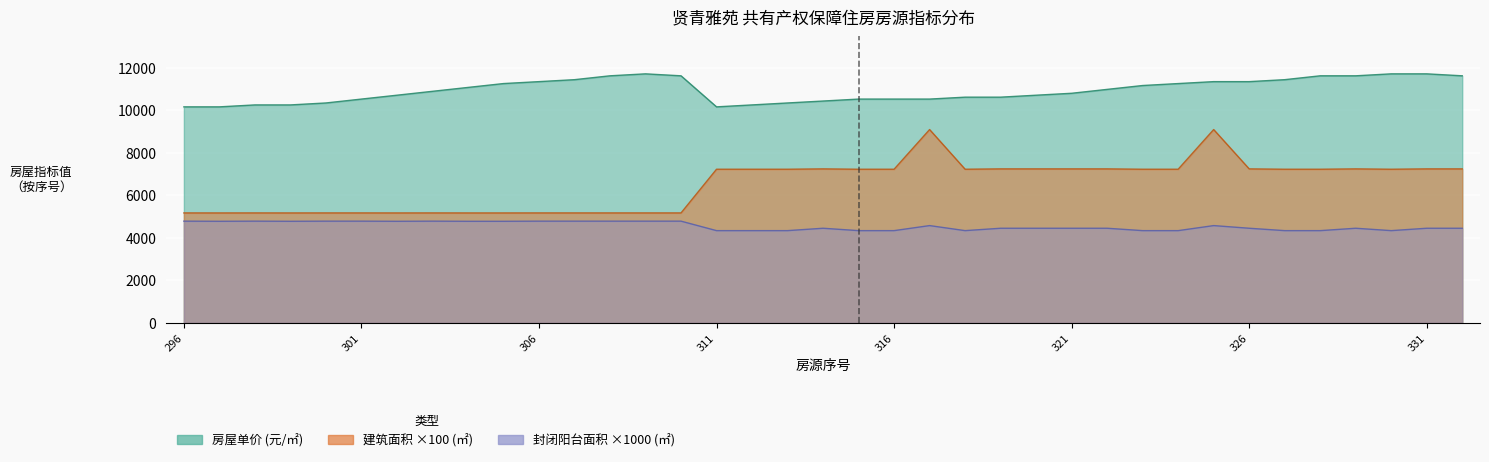

What is the total value across all series at 332?

23328